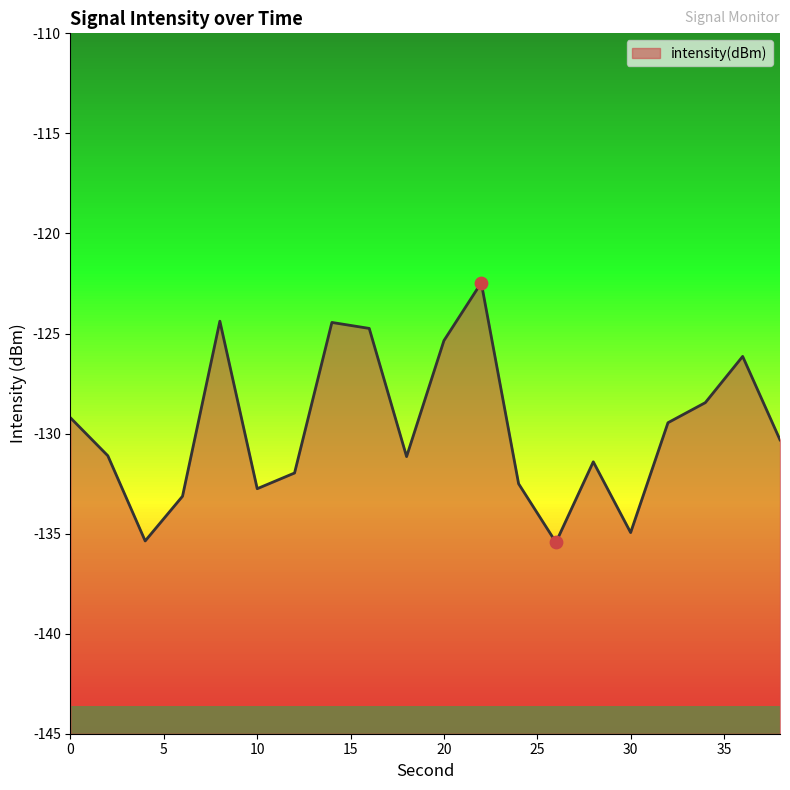

What is the change in value from 12 to 34?

+3.5